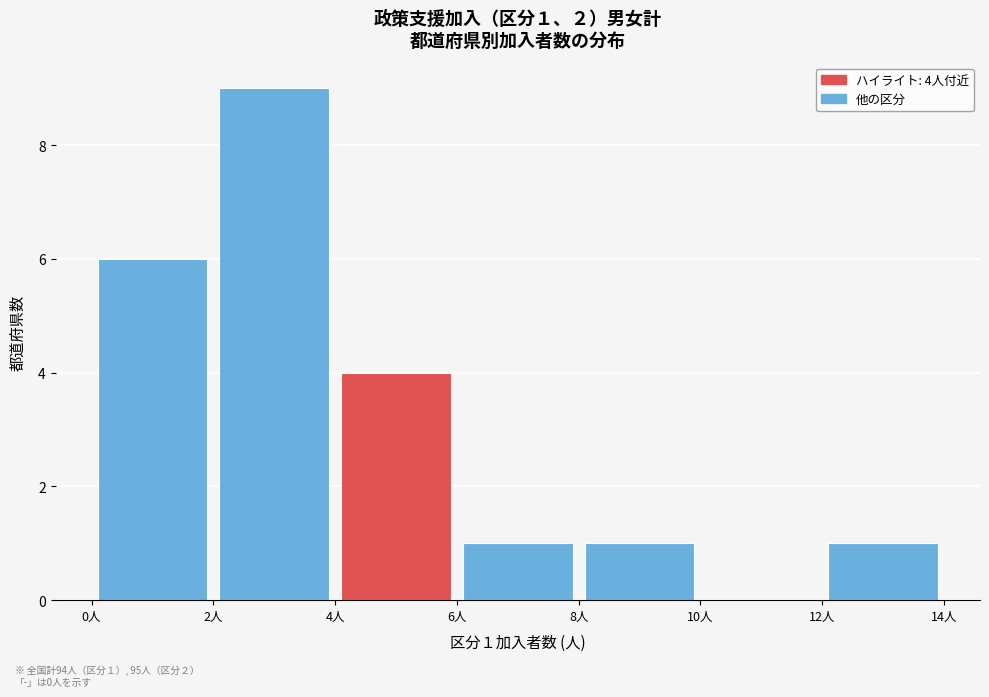

Which range on the x-axis has the tallest bar?

2 to 4